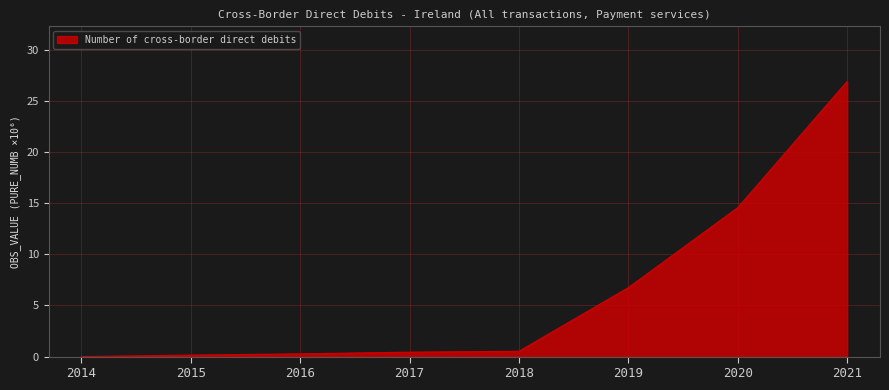

True or false: the data has more than 2 interior local peaks.

False